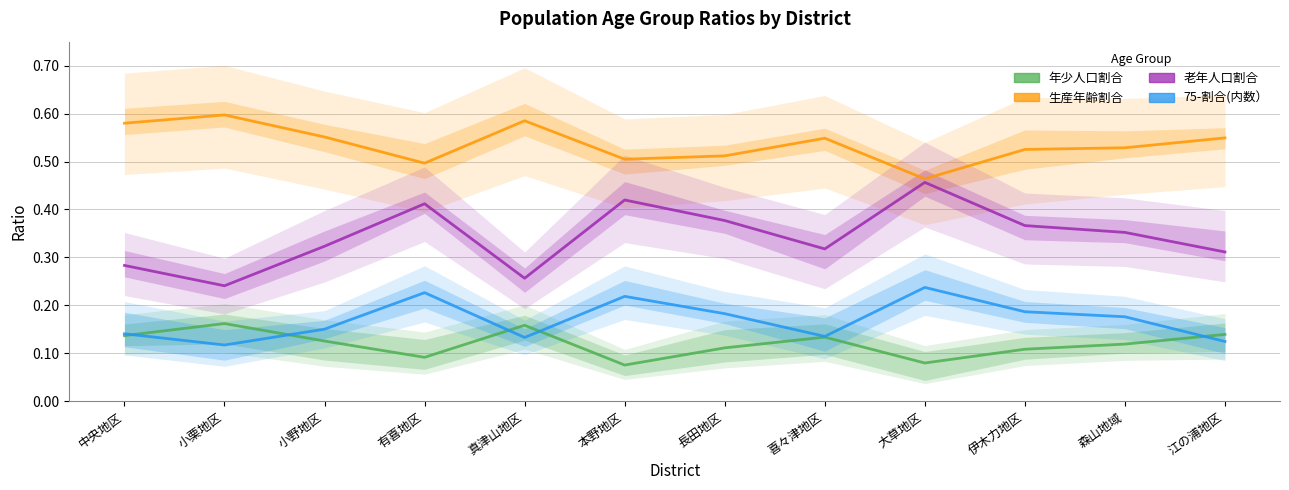

True or false: 老年人口割合 and 75-割合(内数） intersect in this chart.

False